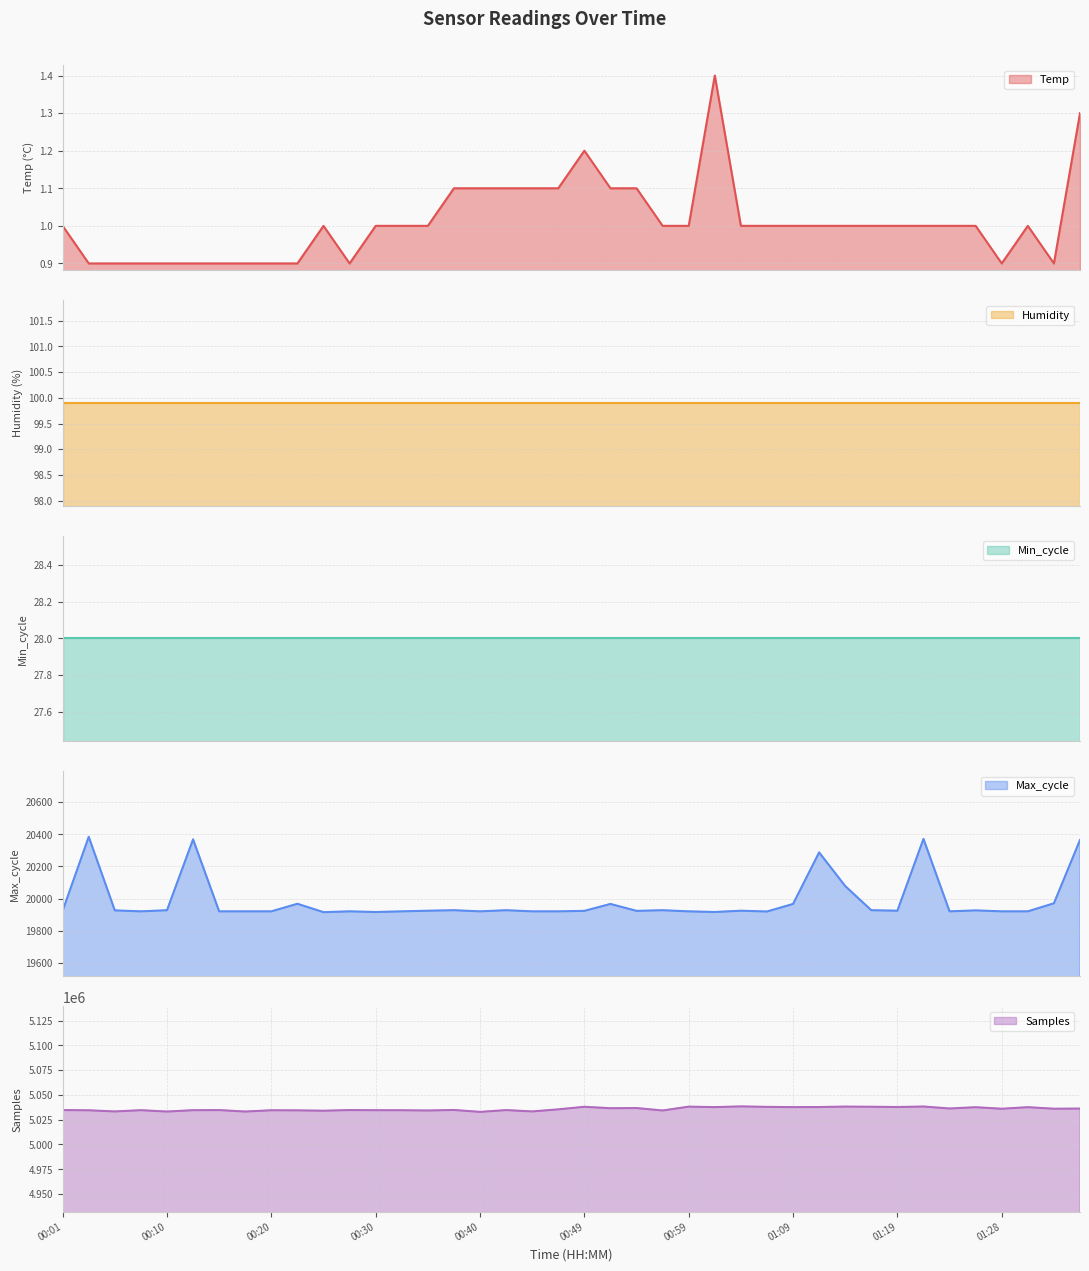

What is the sum of the Samples values at 01:21 and 00:47?

10073674.0